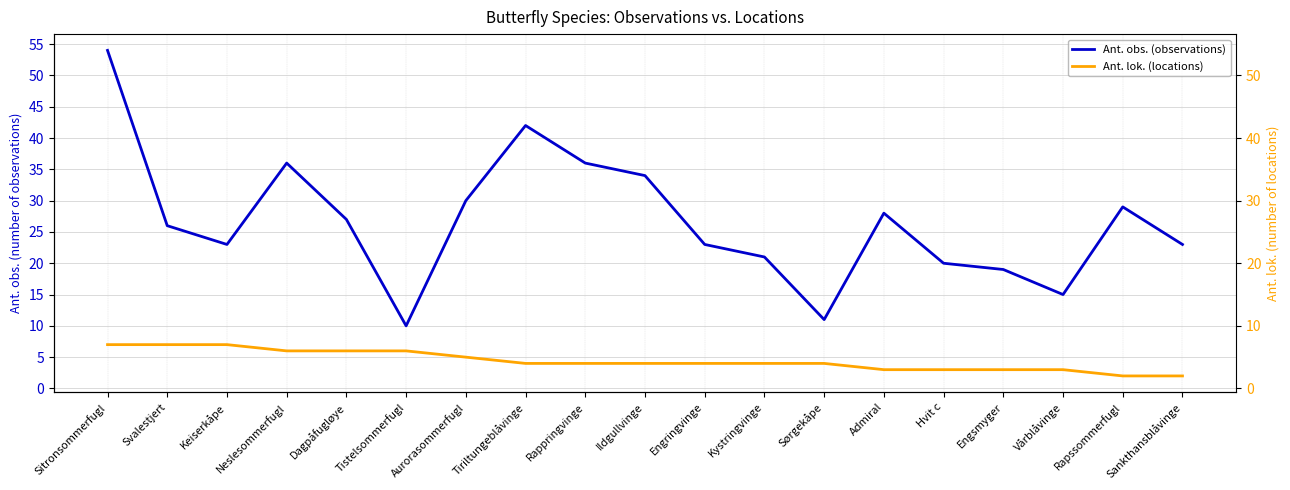

List the series in order of their overall mean, highest first.

Ant. obs. (observations), Ant. lok. (locations)